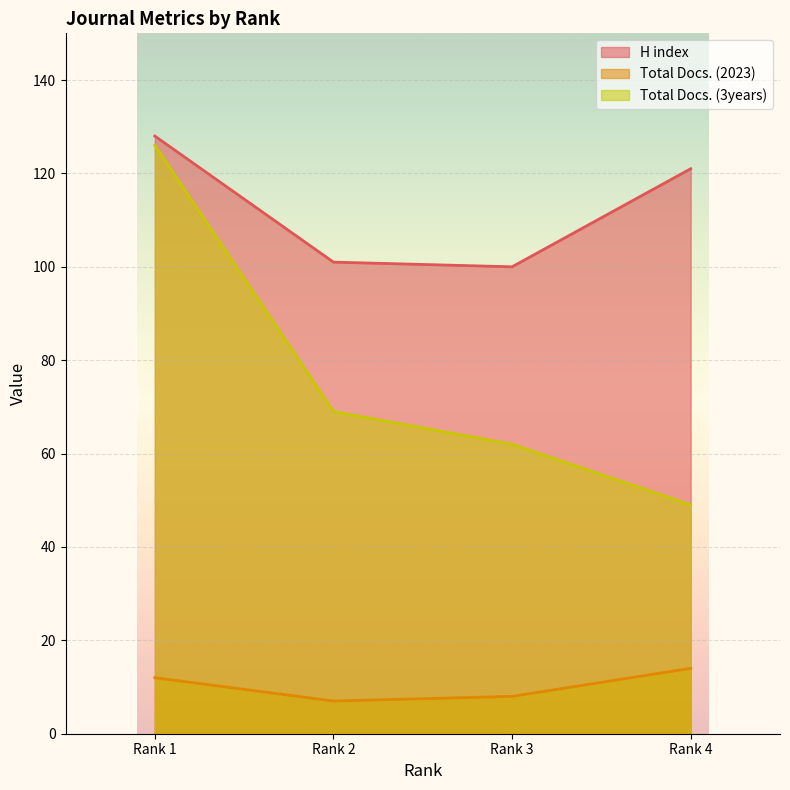

Reading left to right, what are all the values shown in this chart?

H index: Rank 1=128	Rank 2=101	Rank 3=100	Rank 4=121
Total Docs. (2023): Rank 1=12	Rank 2=7	Rank 3=8	Rank 4=14
Total Docs. (3years): Rank 1=126	Rank 2=69	Rank 3=62	Rank 4=49